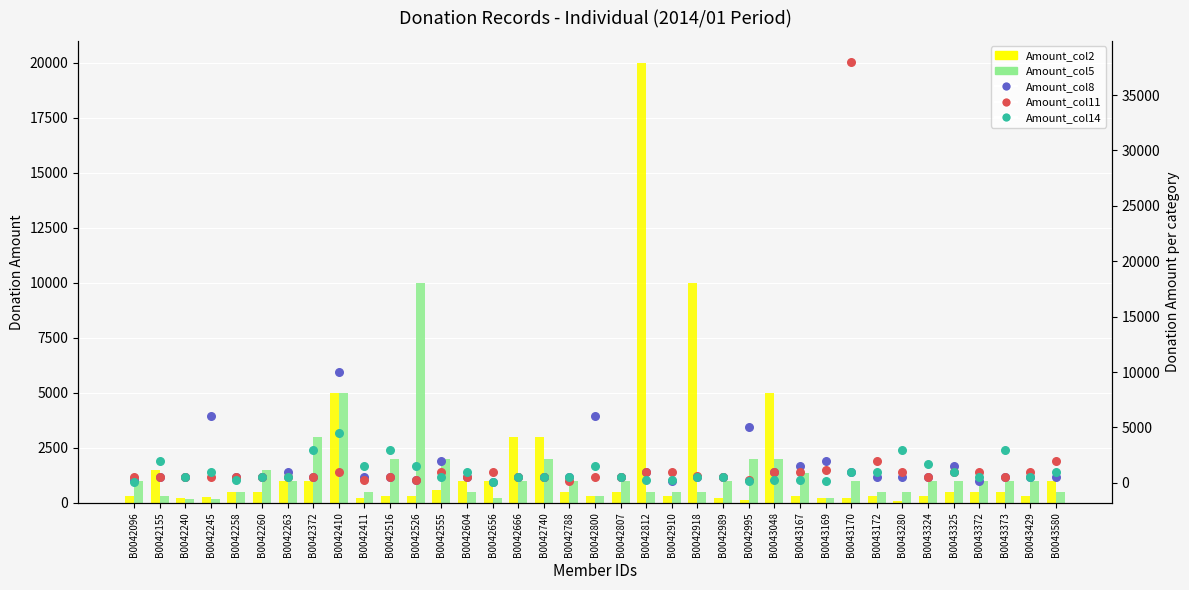

Is the value of Amount_col5 at B0042666 greater than the value of Amount_col14 at B0042260?

Yes